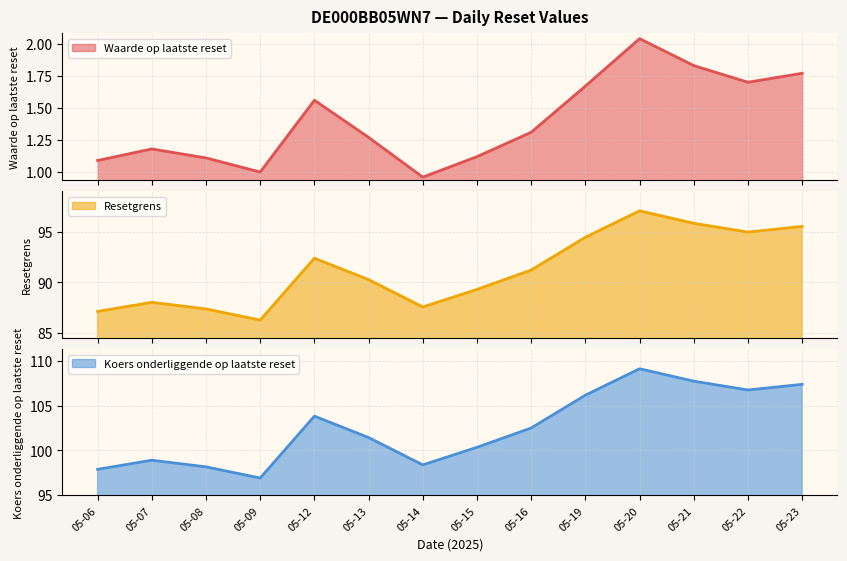

At which label does Waarde op laatste reset first exceed 1?

05-06